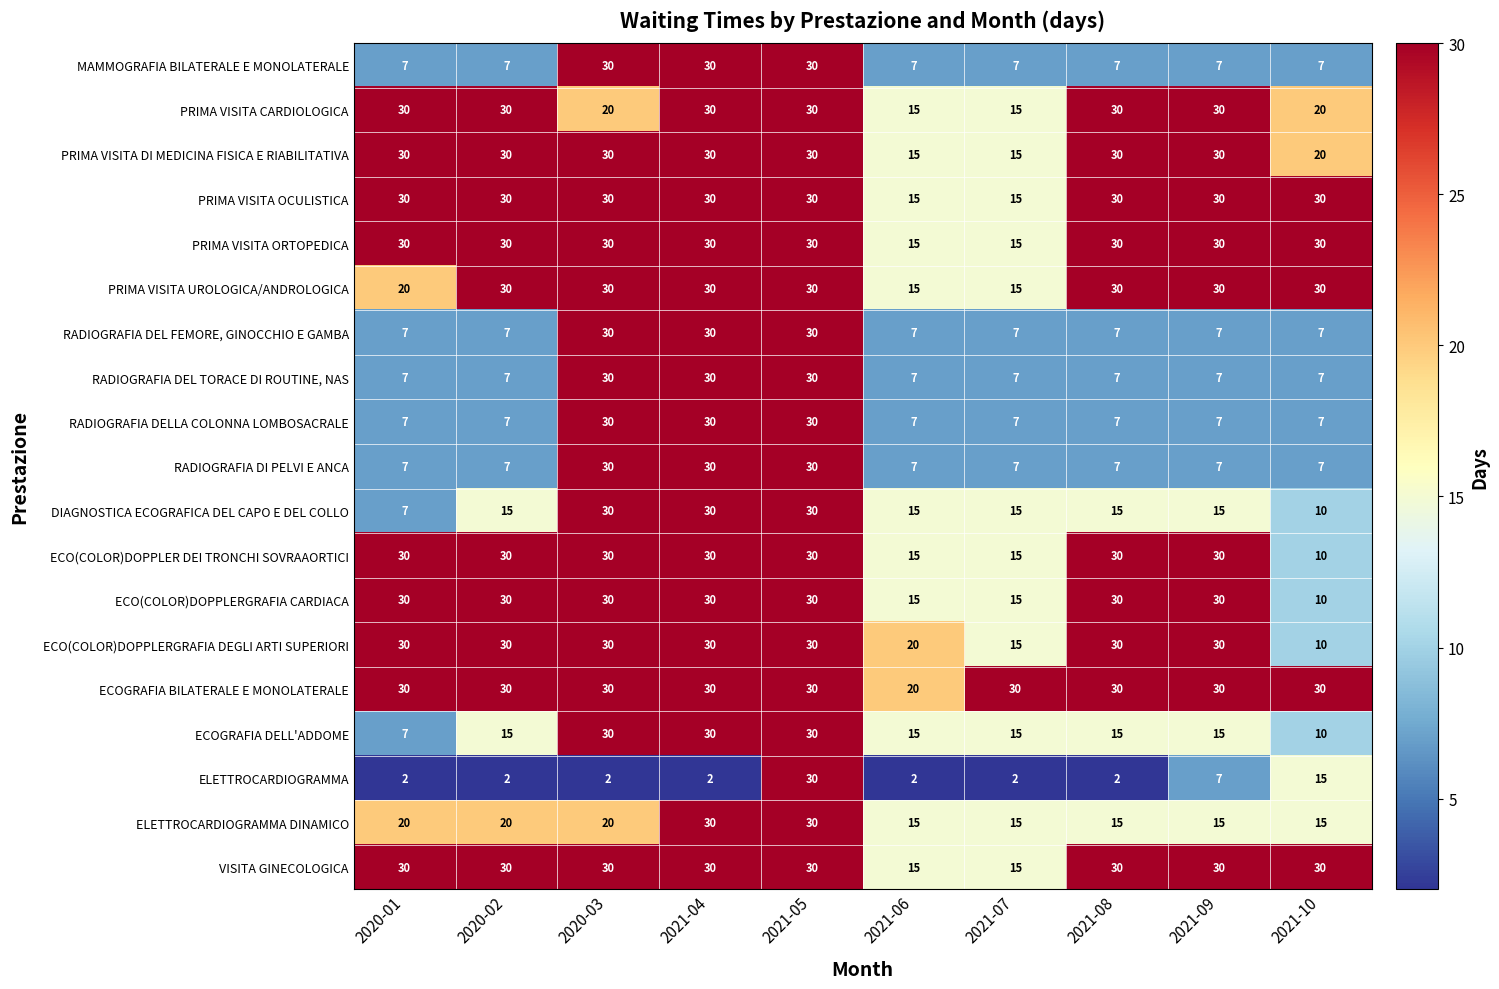

How many distinct data groups are displayed?

19